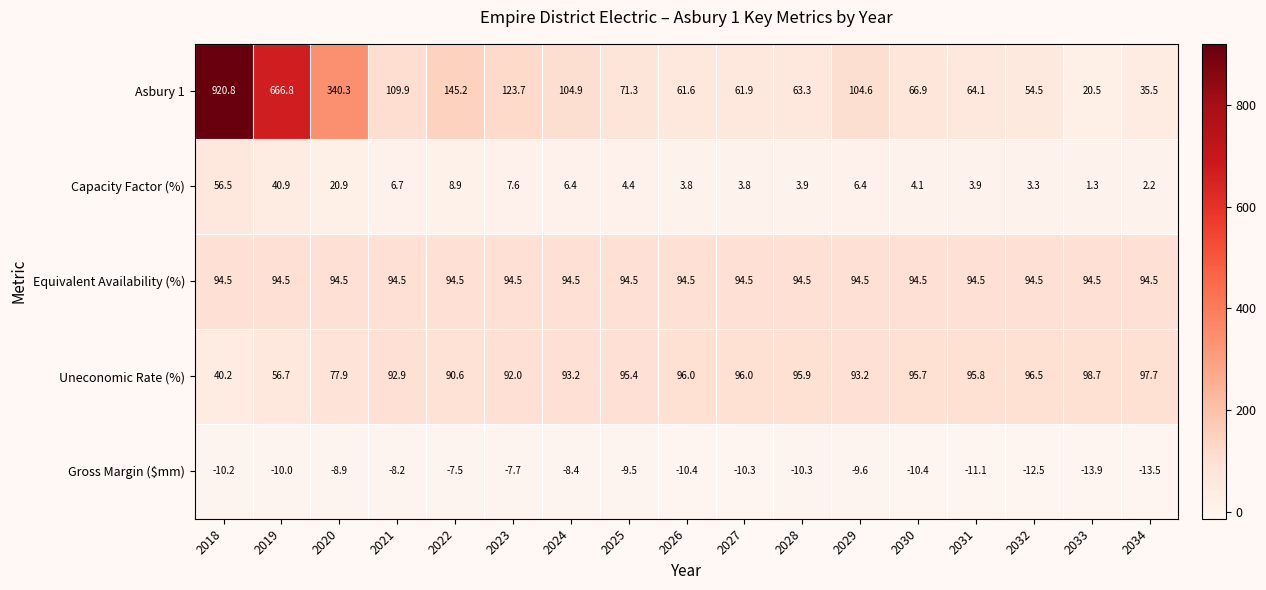

Which series has the largest range (max minus min)?

Asbury 1